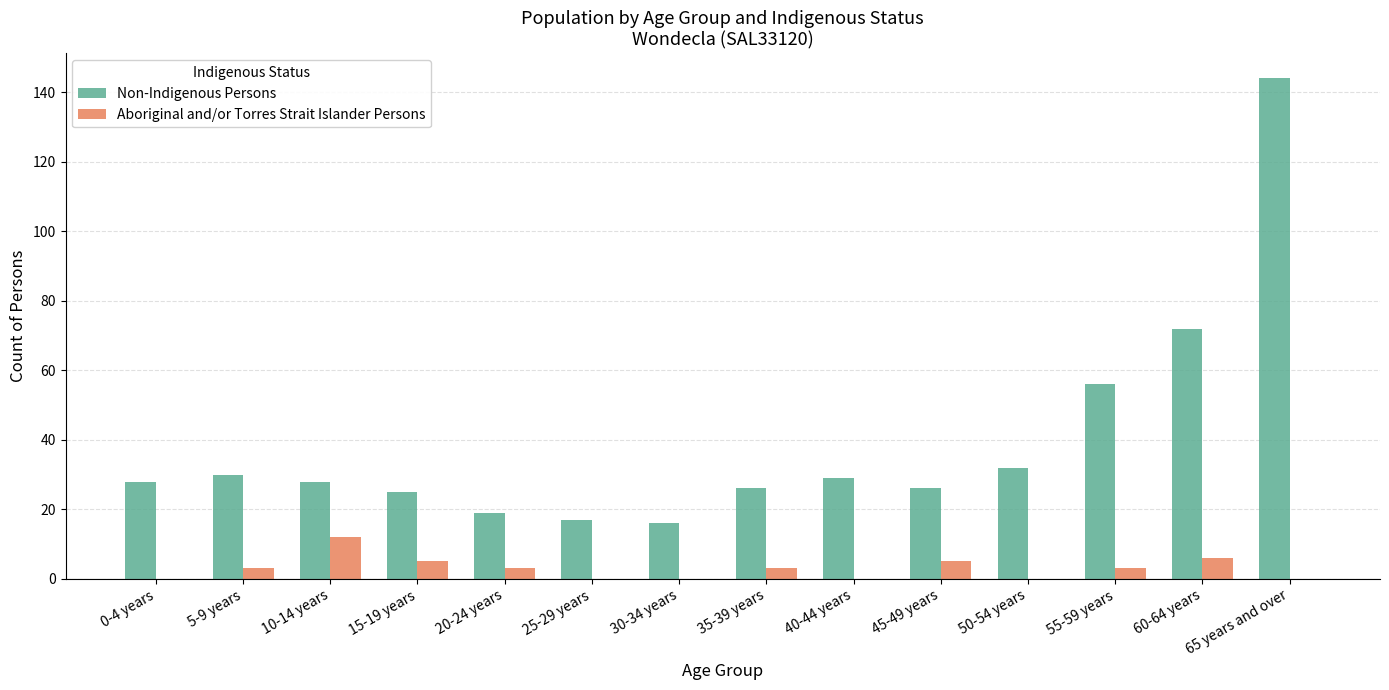

Reading right to left, transcribe all the data shown in this chart.

Non-Indigenous Persons: 65 years and over=144	60-64 years=72	55-59 years=56	50-54 years=32	45-49 years=26	40-44 years=29	35-39 years=26	30-34 years=16	25-29 years=17	20-24 years=19	15-19 years=25	10-14 years=28	5-9 years=30	0-4 years=28
Aboriginal and/or Torres Strait Islander Persons: 65 years and over=0	60-64 years=6	55-59 years=3	50-54 years=0	45-49 years=5	40-44 years=0	35-39 years=3	30-34 years=0	25-29 years=0	20-24 years=3	15-19 years=5	10-14 years=12	5-9 years=3	0-4 years=0